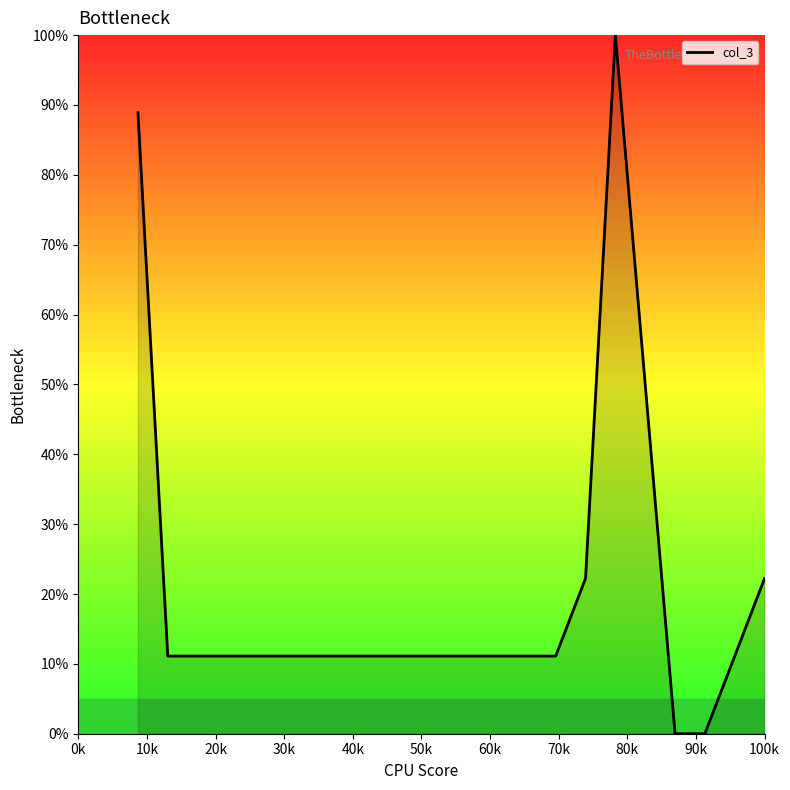

What is the maximum value shown in the chart?

100.0